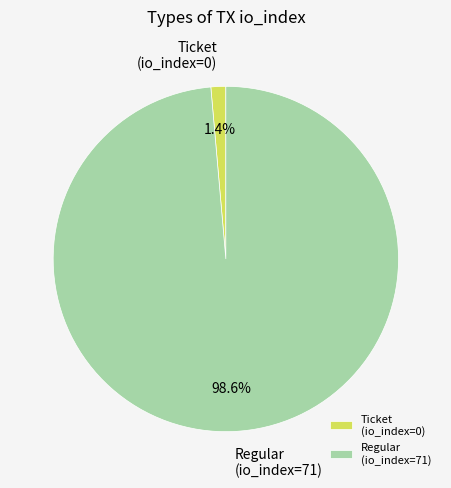

Which category has the biggest portion of the pie?

Regular (io_index=71)